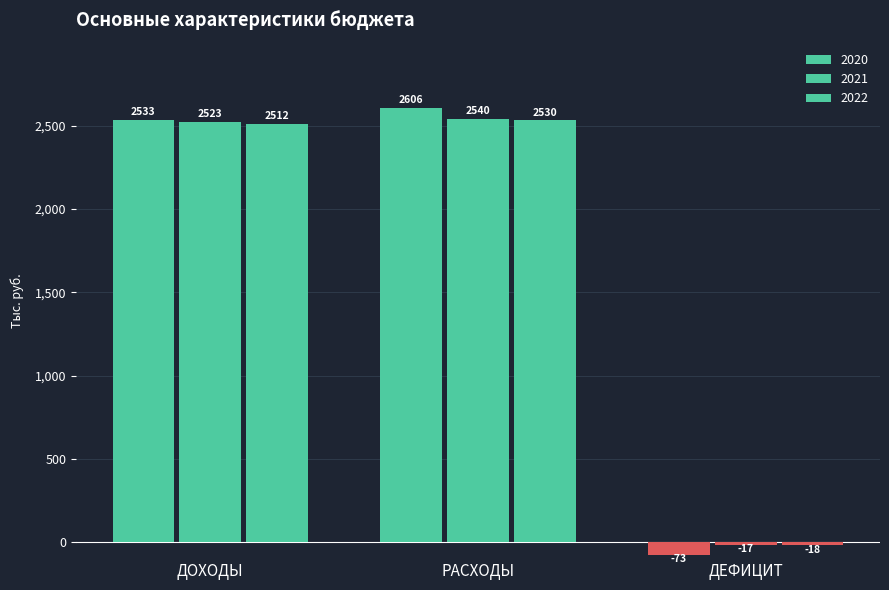

At ДЕФИЦИТ, list the series in order from smallest to largest.

2020, 2022, 2021